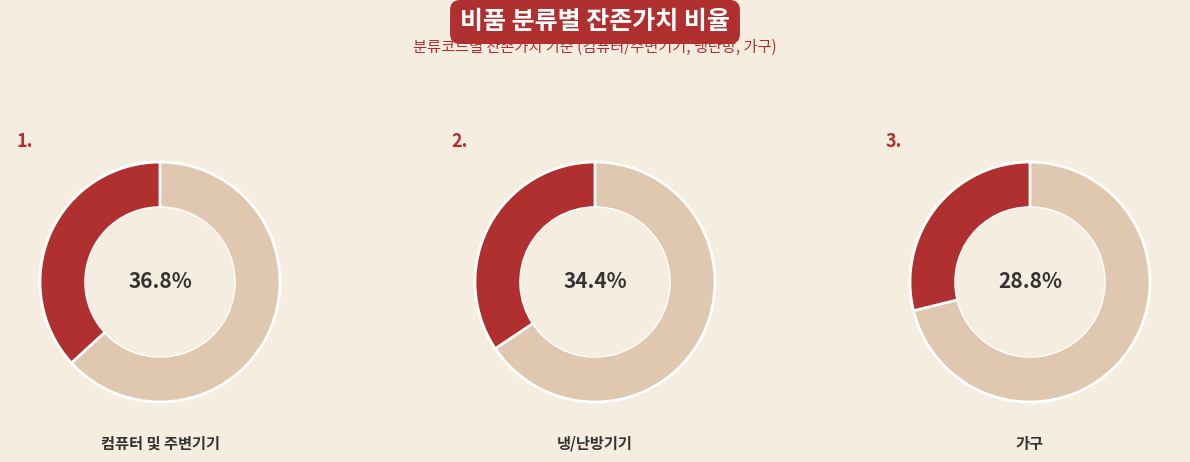

To the nearest percent, what is the difference between the 가구 and 컴퓨터 및 주변기기 slice percentages?

8%